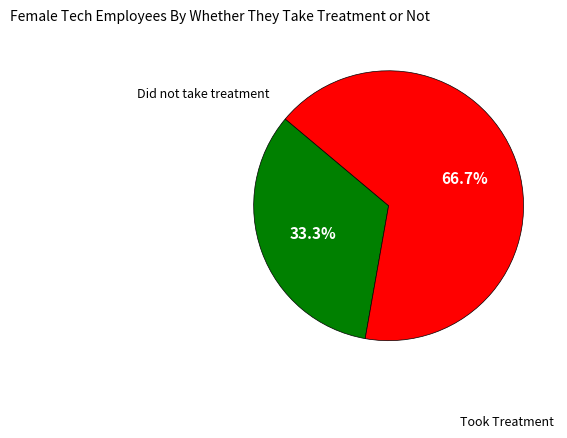

Is there any slice that represents more than half of the pie?

Yes